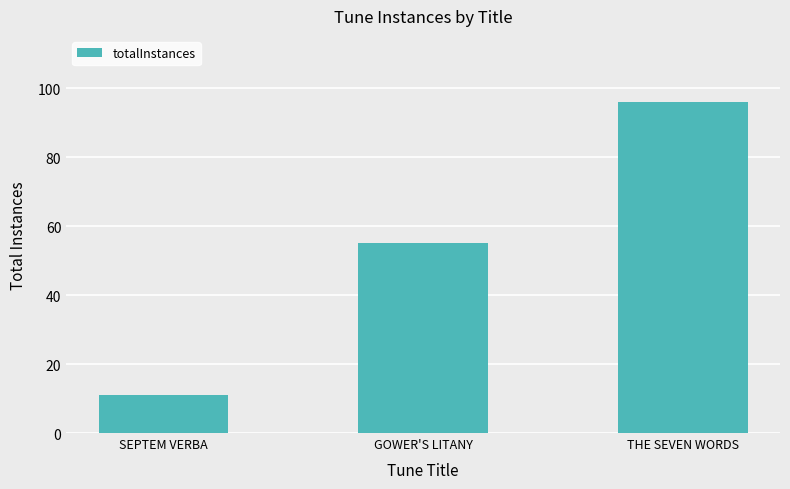

Count the number of data series in this chart.

1